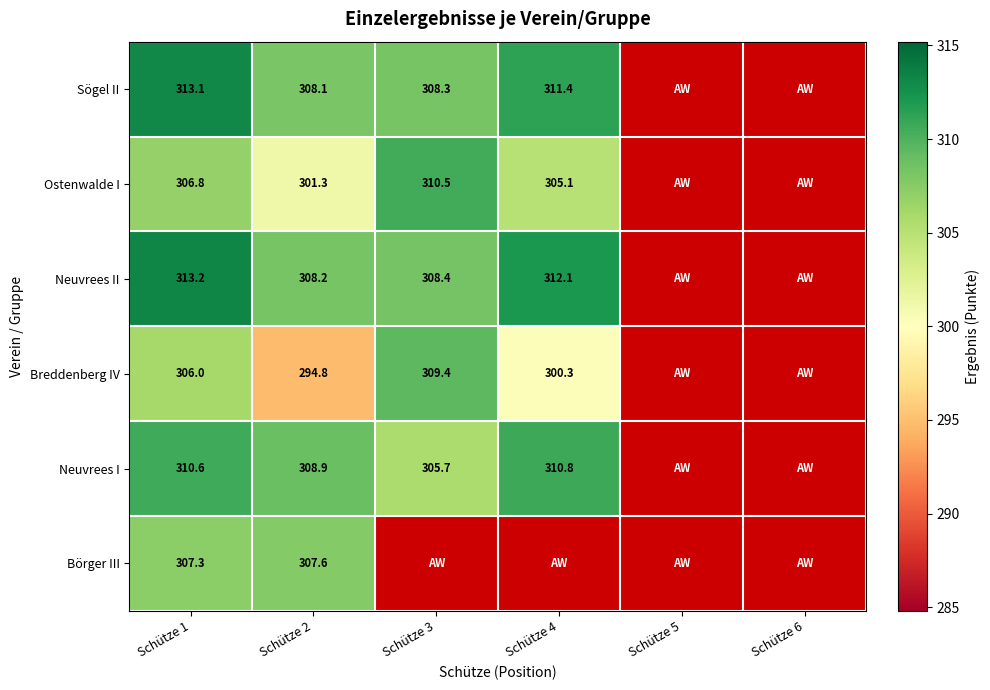

True or false: Börger III has a value of 501.3 at Schütze 1.

False